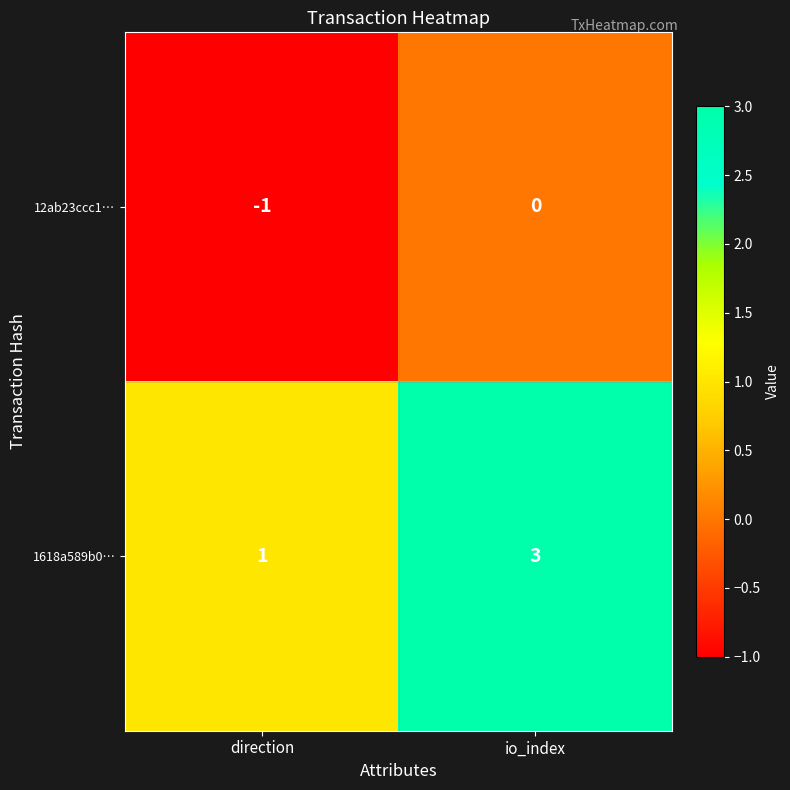

List the series in order of their overall mean, lowest first.

12ab23ccc1…, 1618a589b0…